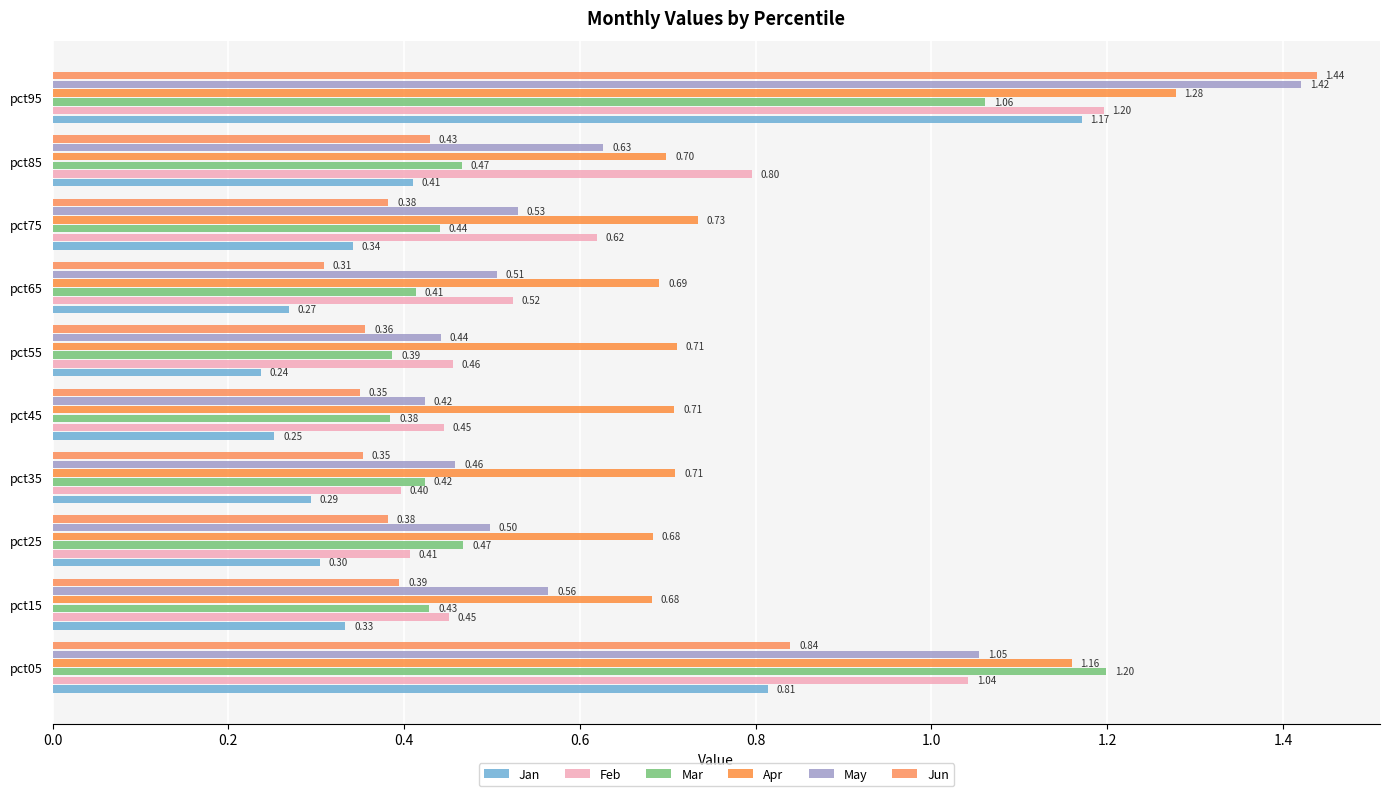

Which series has the largest range (max minus min)?

Jun